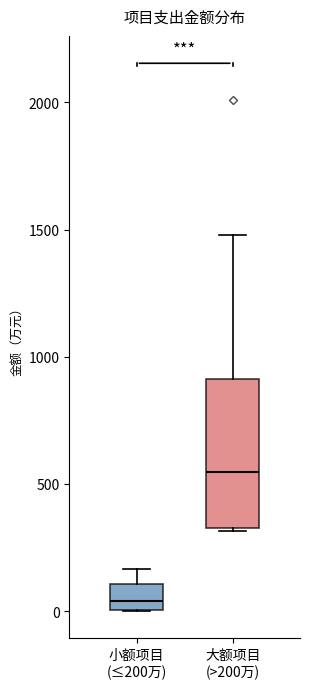

Which box's median line is the lowest?

小额项目 (≤200万)